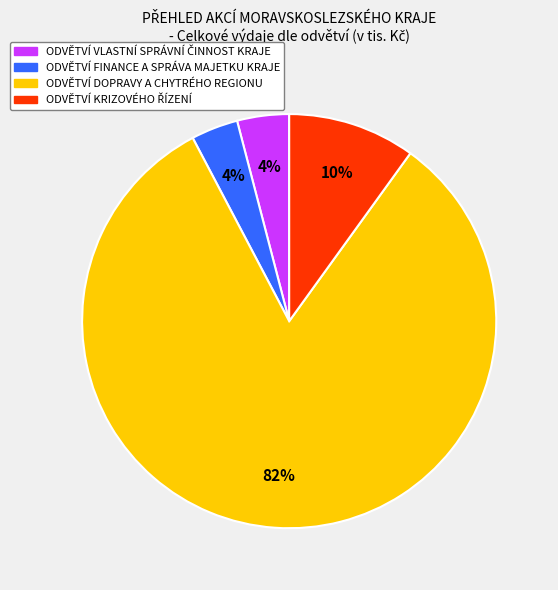

To the nearest percent, what percentage of the pie is ODVĚTVÍ FINANCE A SPRÁVA MAJETKU KRAJE?

4%